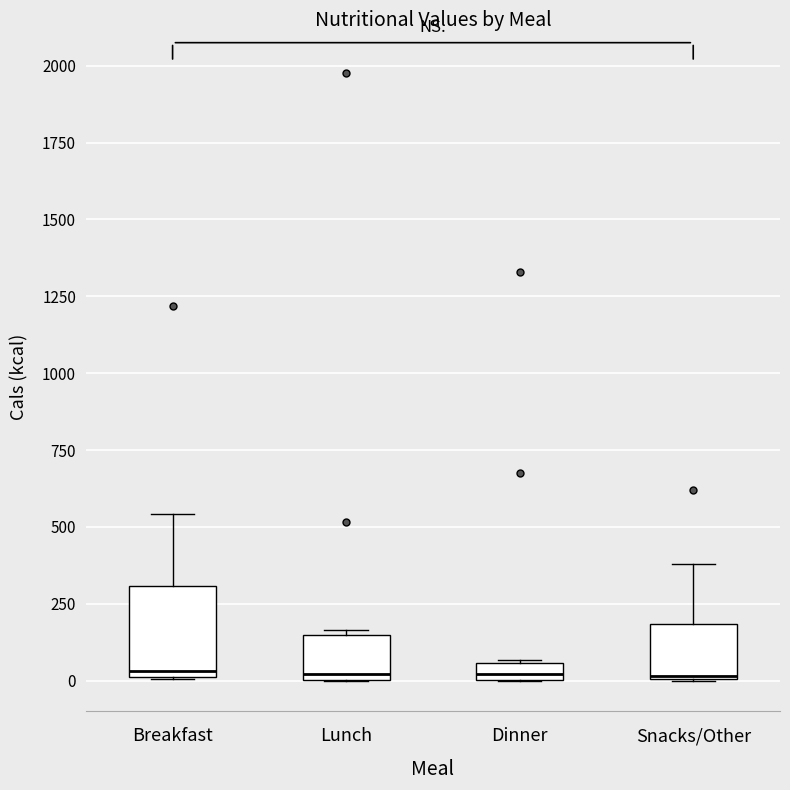

Comparing the boxes themselves (not the whiskers), which one is the tallest?

Breakfast